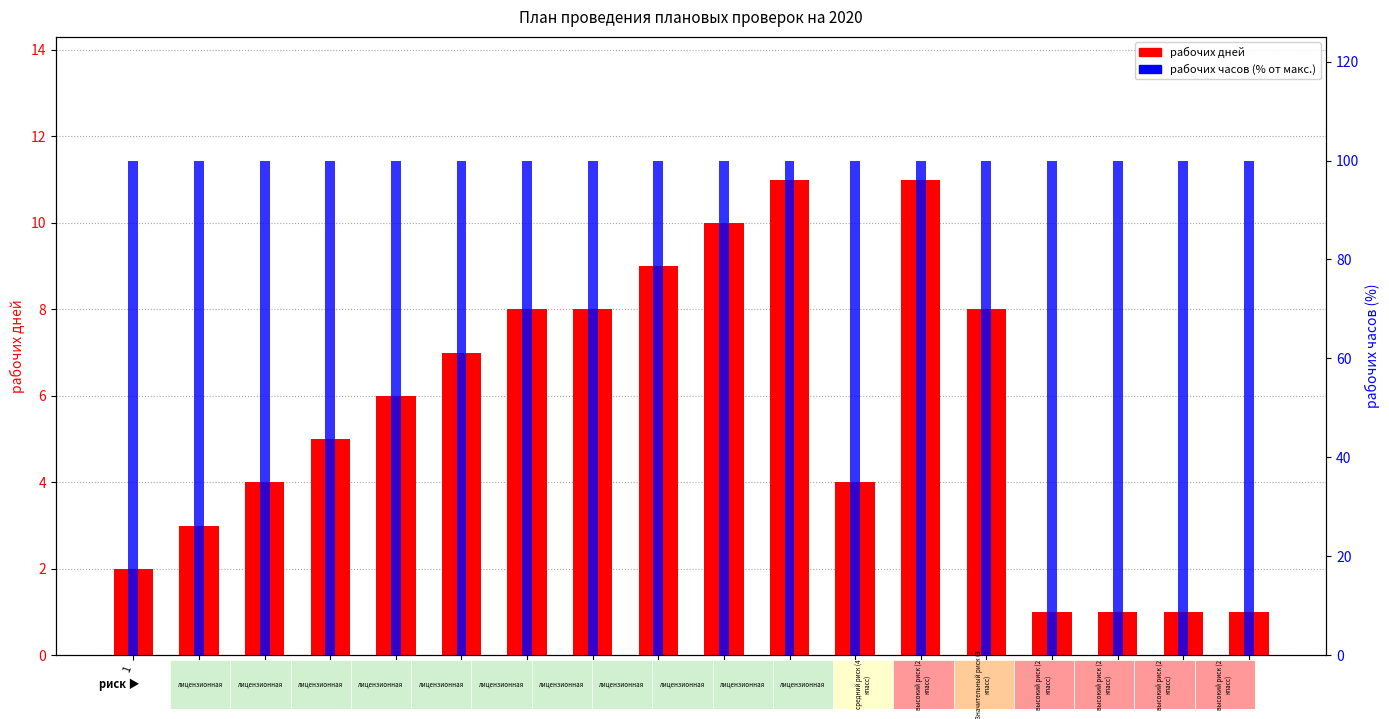

Read the рабочих часов (% от макс.) value at 3.

100